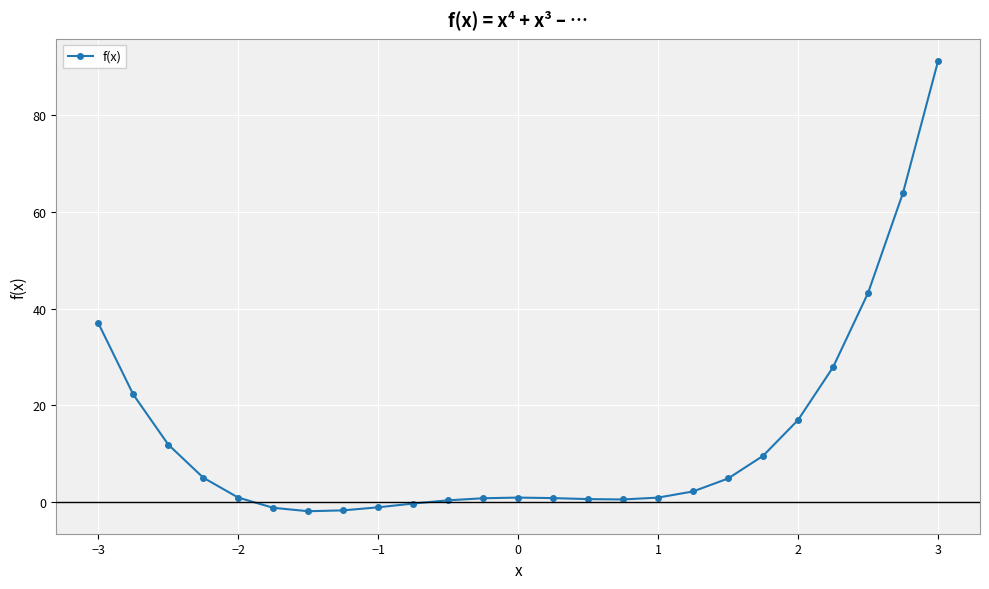

True or false: the data has more than 0 interior local peaks.

True